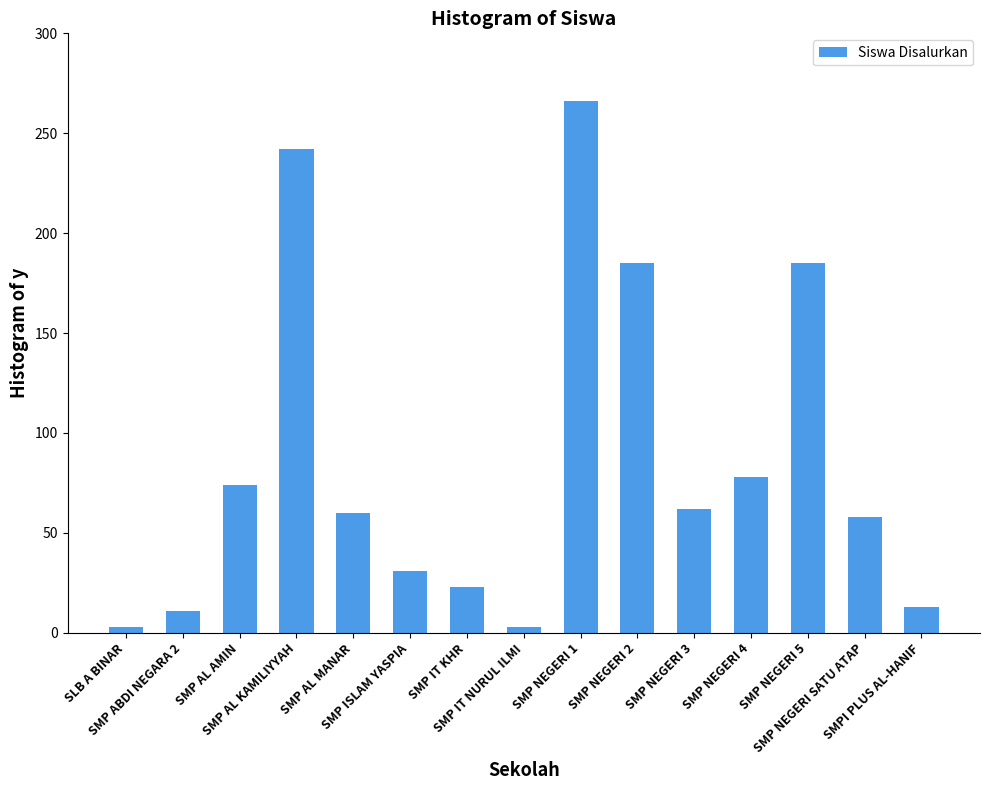

Approximately how many times larger is the value at SMP NEGERI 2 compared to SMP AL MANAR?

3.1